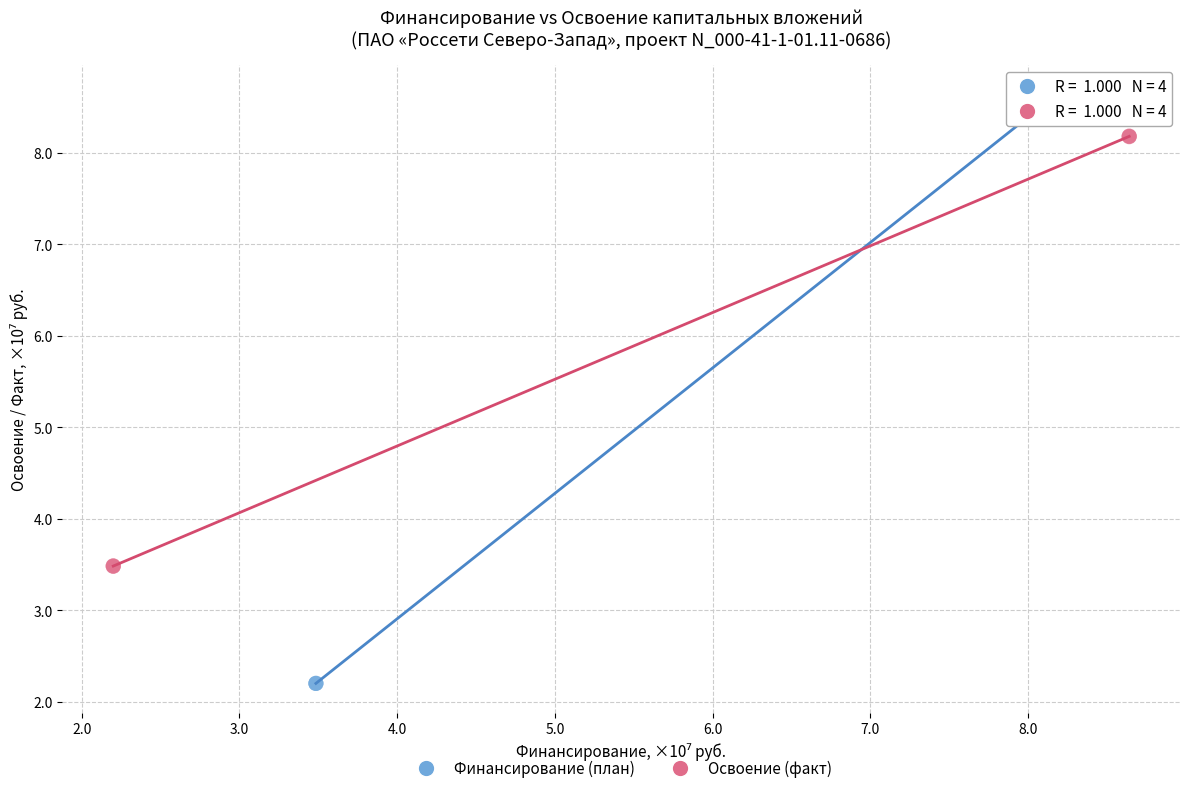

Which series contains the highest Y value?

Финансирование (план)